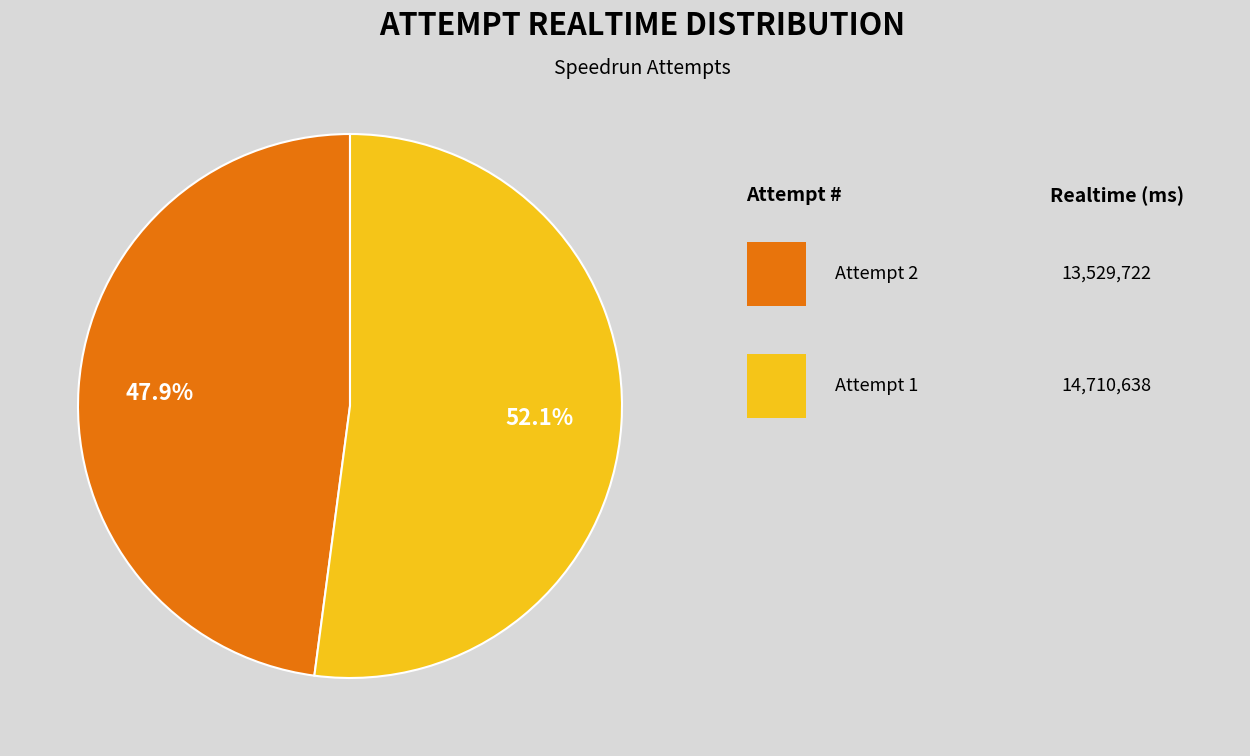

Is there a majority slice in this chart?

Yes